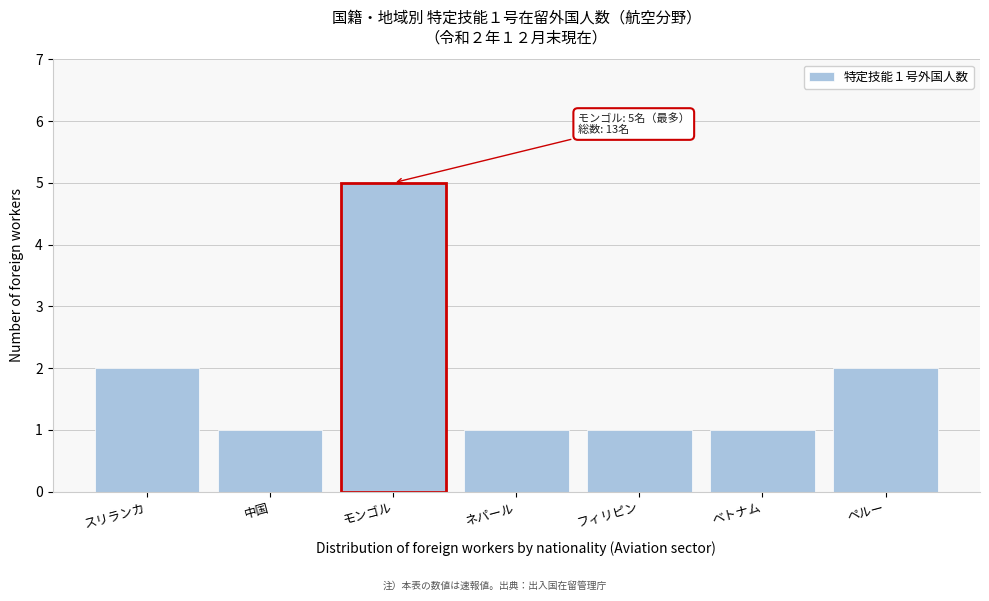

Reading right to left, transcribe all the data shown in this chart.

2	1	1	1	5	1	2